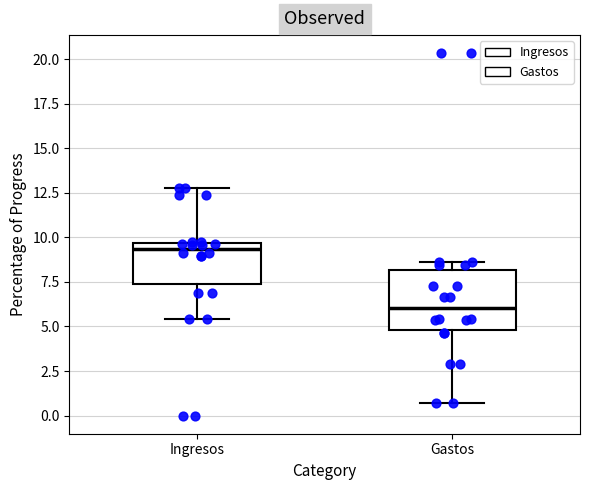

Which box's median line is the highest?

Ingresos